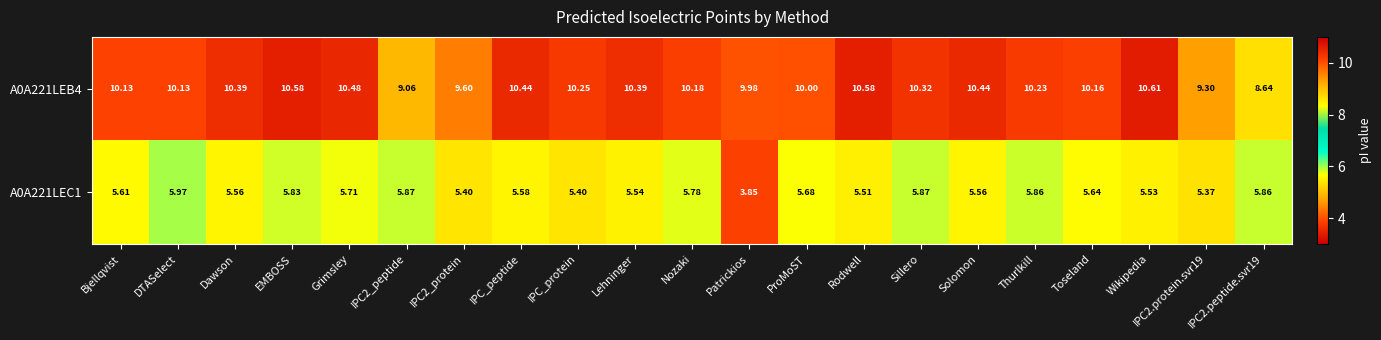

Which category has the lowest value across all series?

Patrickios